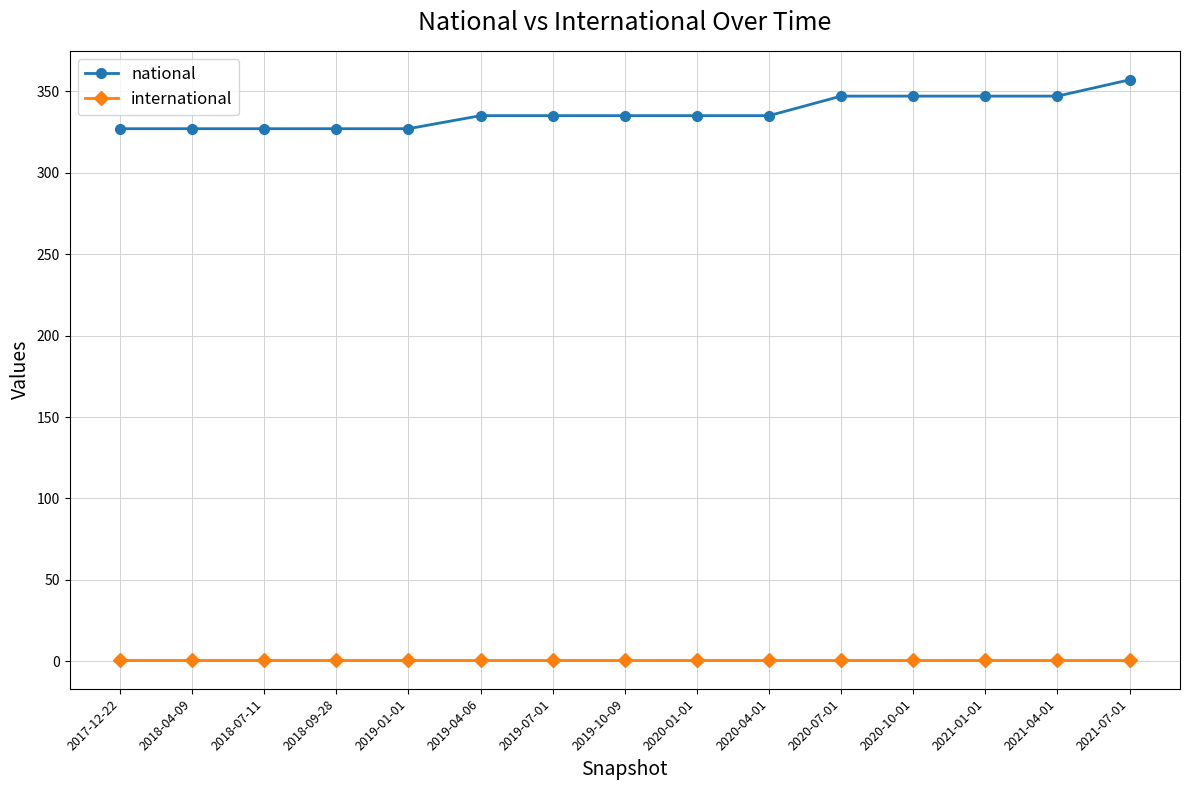

Which category has the highest value across all series?

2021-07-01